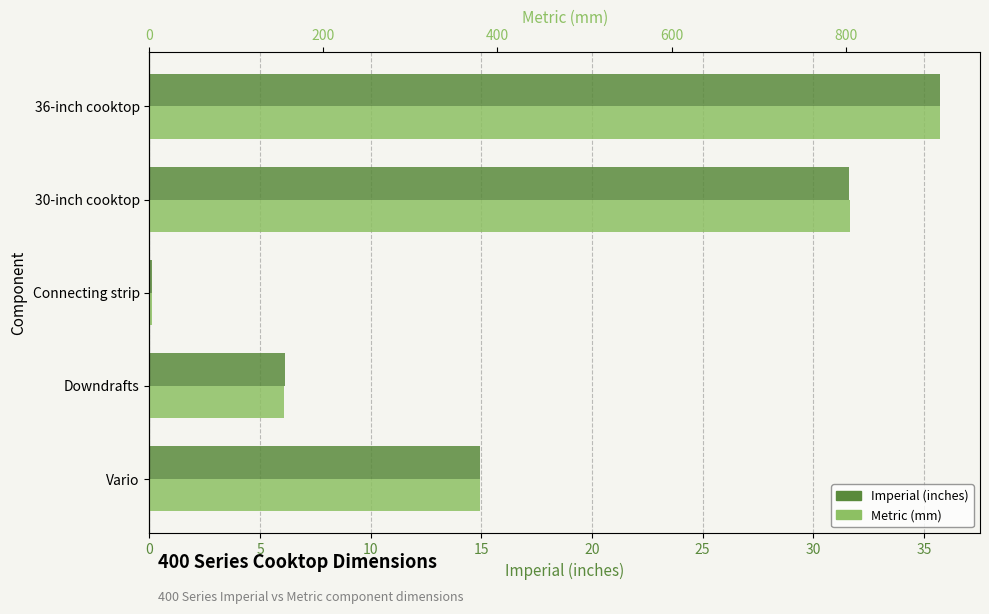

How many groups of bars are there?

5